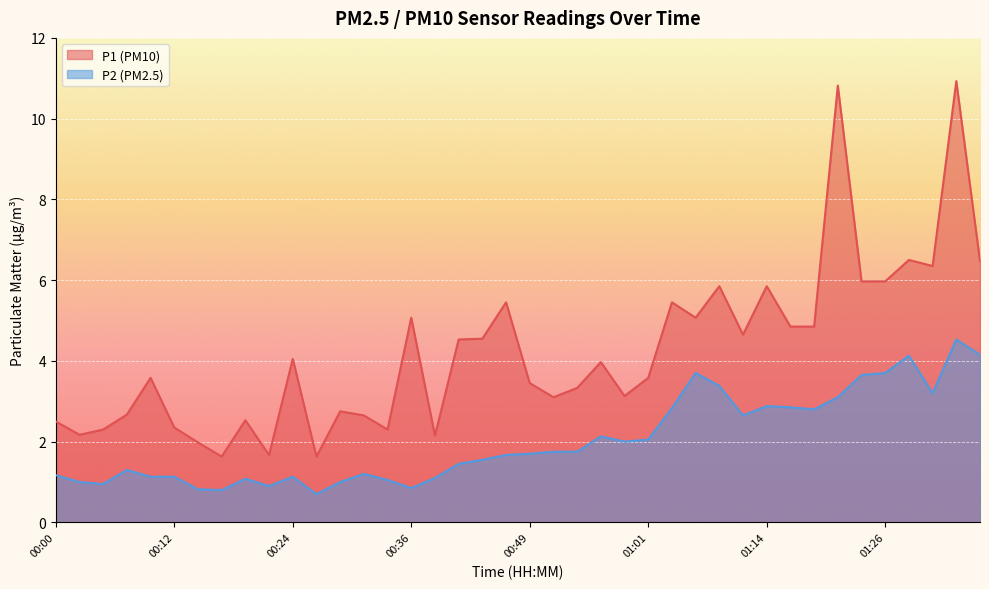

What are all the series names shown in the legend?

P1 (PM10), P2 (PM2.5)